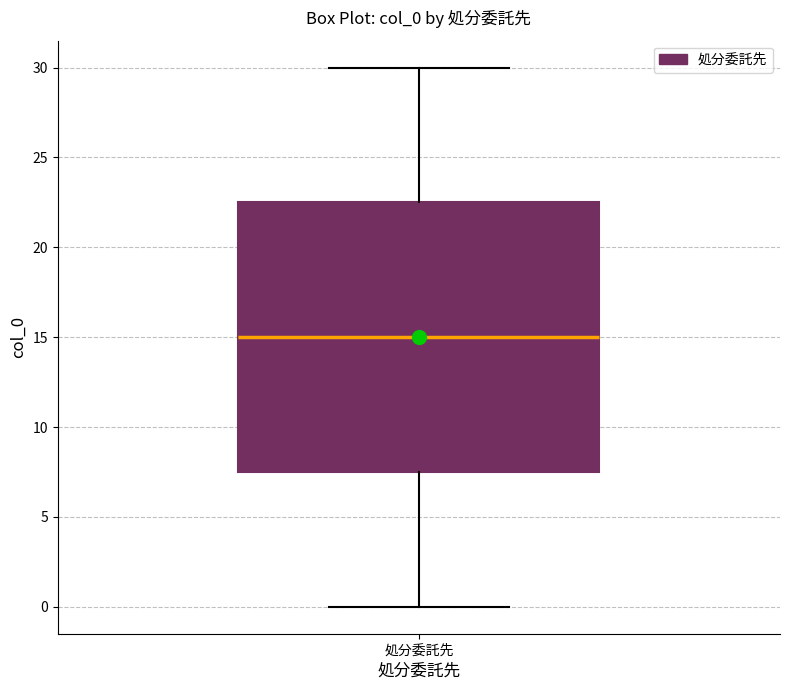

Read this box plot against the y-axis: the position of the median line, the range covered by the box, and the ends of both whiskers. The values are not printed on the chart, so give them approximately, as read against the axis.

median 15.0, box 7.5 to 22.5, whiskers 0.0 to 30.0